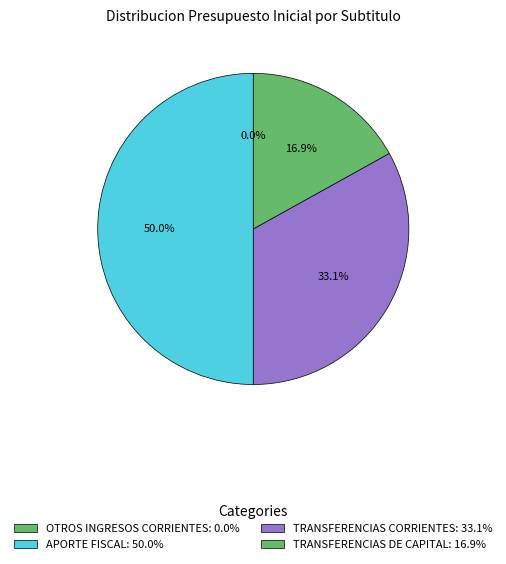

Is there a majority slice in this chart?

No